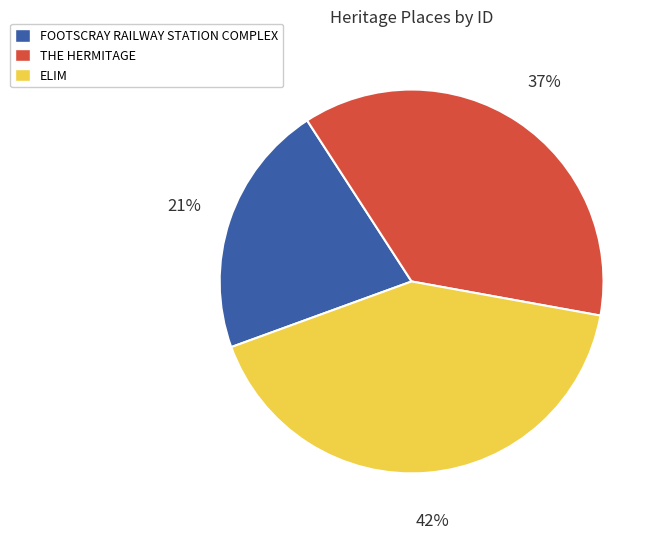

To the nearest percent, what percentage of the pie is FOOTSCRAY RAILWAY STATION COMPLEX?

21%